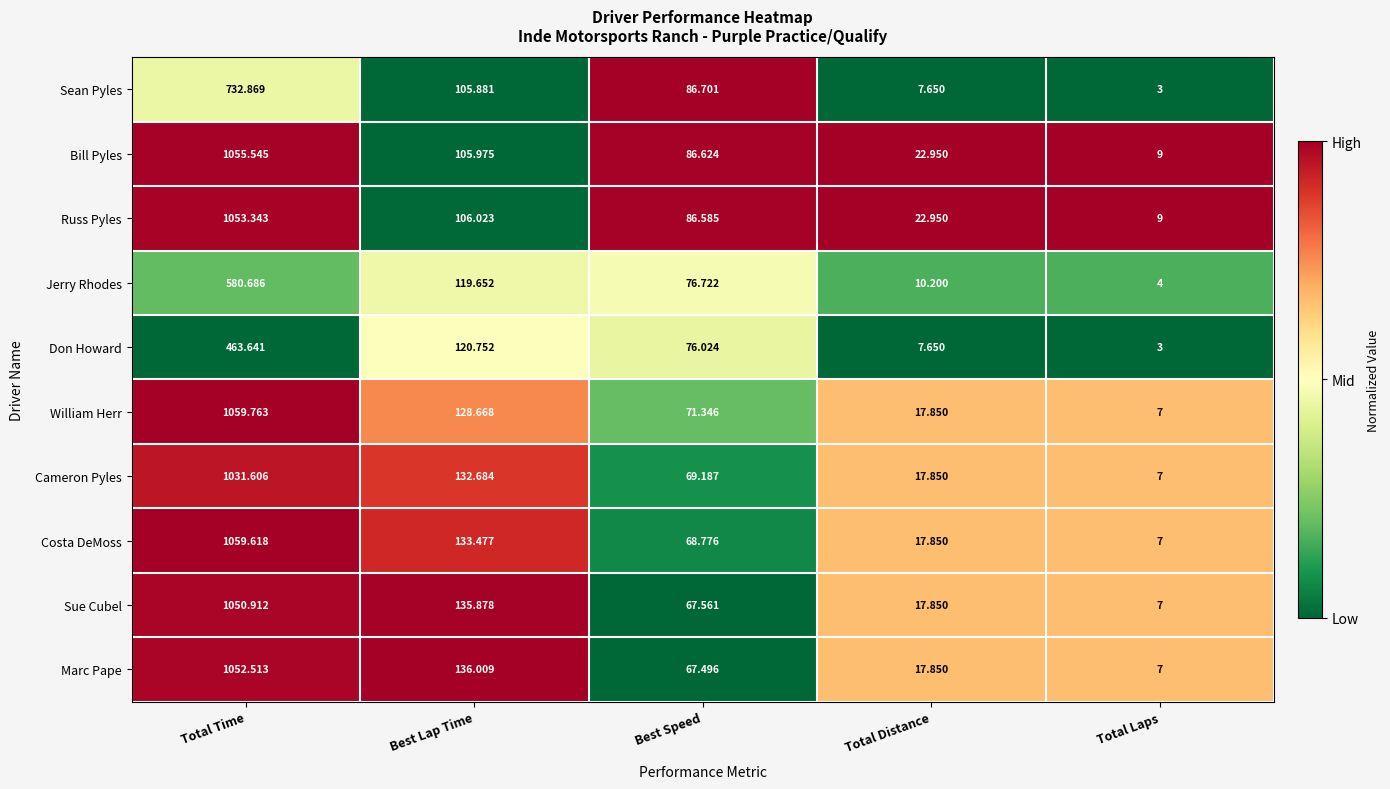

Which series has the largest total across all categories?

Costa DeMoss